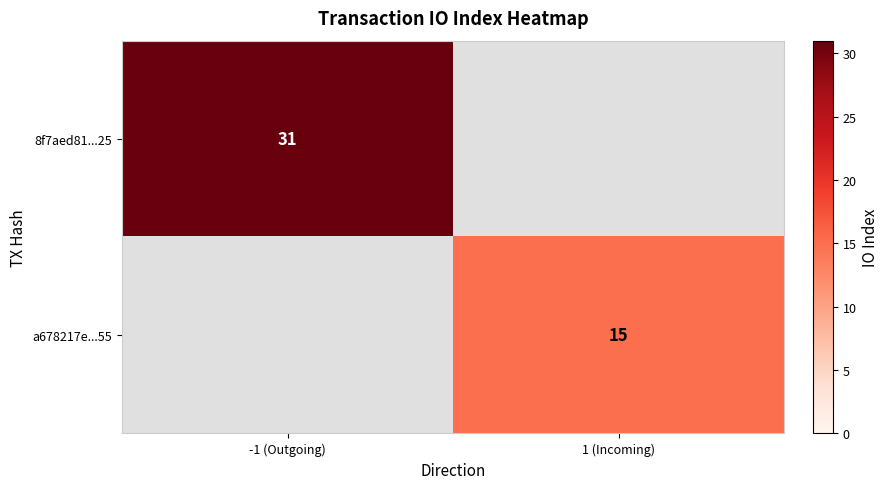

At how many categories does at least one series exceed 20?

1